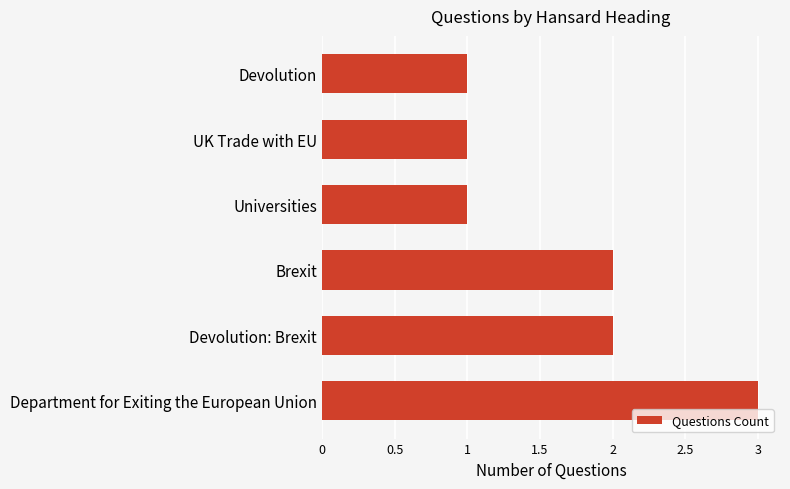

What is the sum of the values at Brexit and Devolution?

3